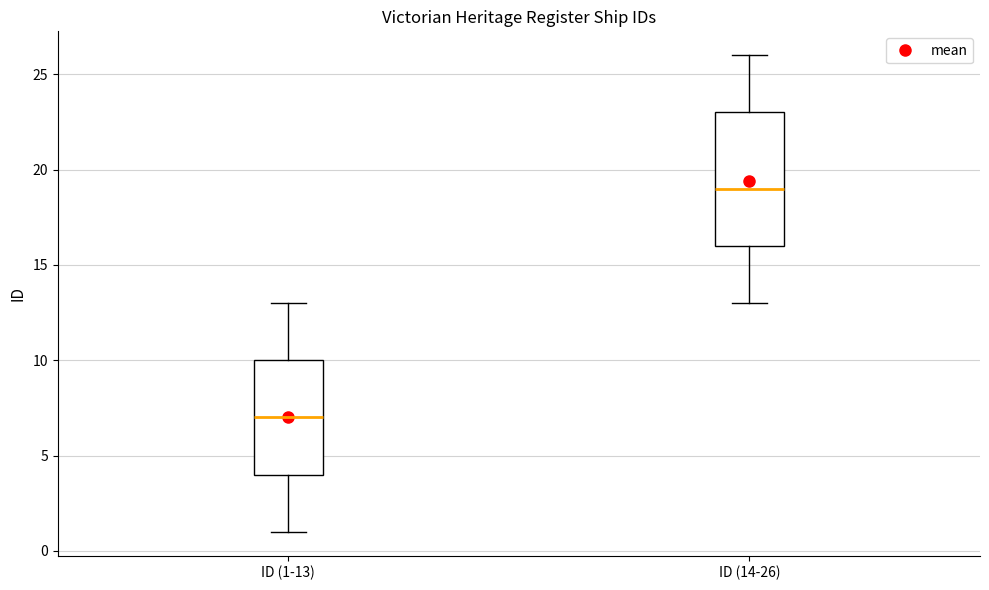

Where is the lower edge of the box for ID (14-26) on the y-axis? The values are not printed on the chart, so give them approximately, as read against the axis.

16